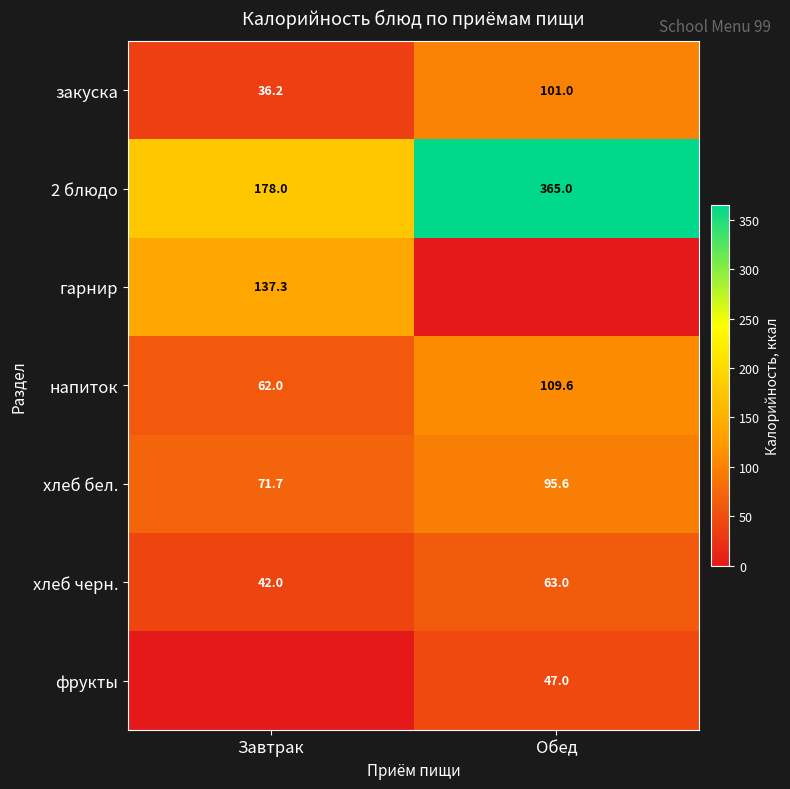

Is the value of фрукты at Обед greater than the value of напиток at Обед?

No